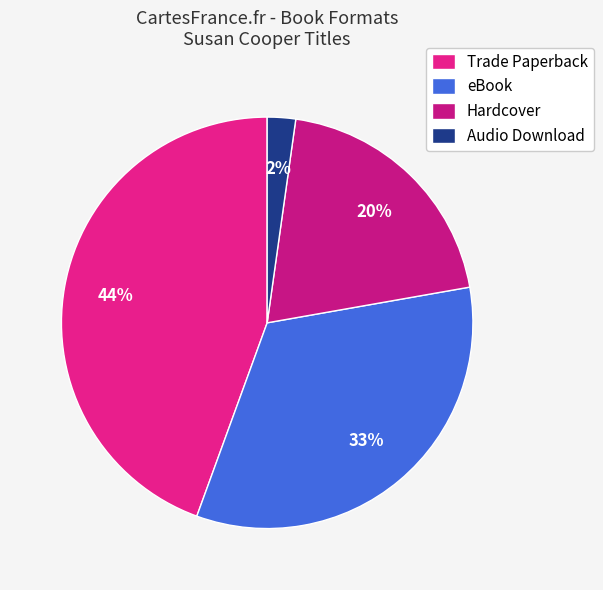

Is it true that Trade Paperback is 30% of the pie?

False